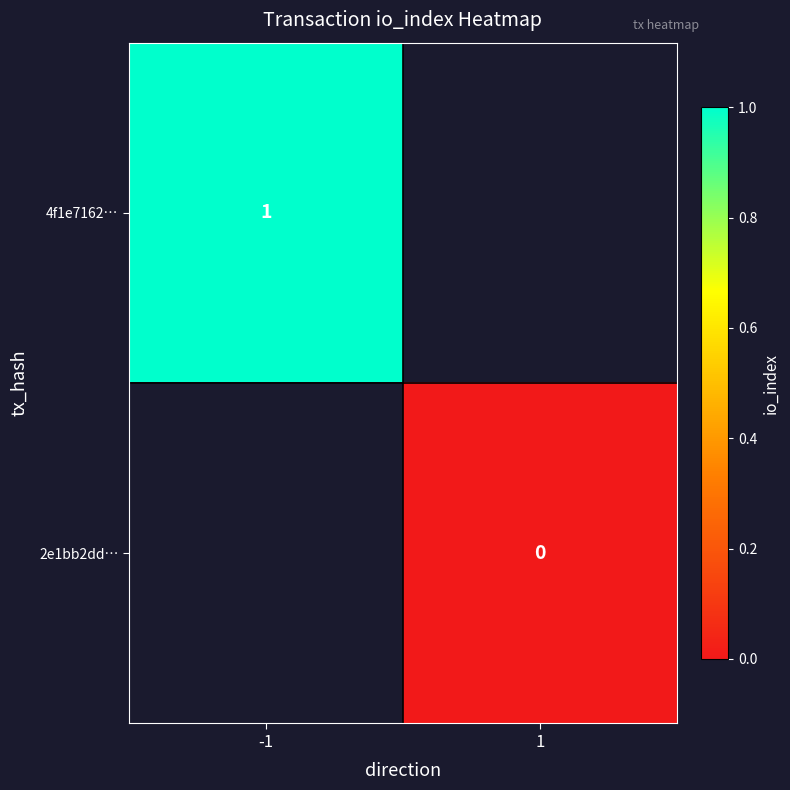

Is it true that 4f1e7162… equals 1 at -1?

True